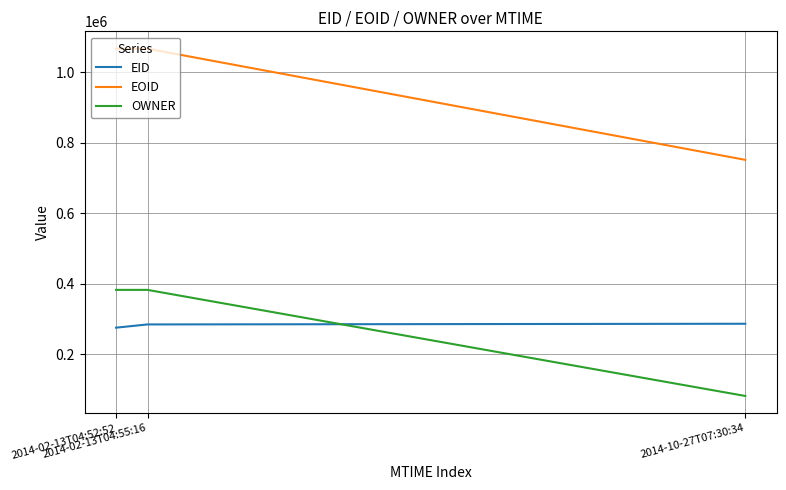

What is the difference between the highest and lowest values at 2014-02-13T04:52:52?

791205